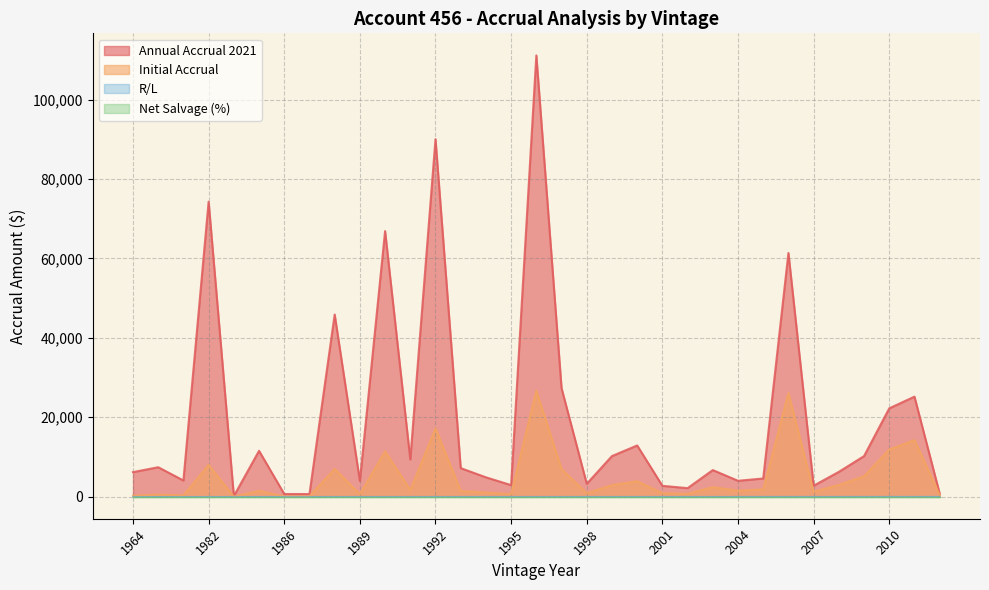

Reading left to right, extract all data points from this chart.

R/L: 1964=0.8	1975=3.5	1976=3.8	1982=6.1	1984=7.2	1985=7.7	1986=8.4	1987=9.0	1988=9.7	1989=10.4	1990=11.1	1991=11.8	1992=12.5	1993=13.3	1994=14.1	1995=14.9	1996=15.7	1997=16.5	1998=17.4	1999=18.2	2000=19.1	2001=20.0	2002=20.9	2003=21.9	2004=22.8	2005=23.7	2006=24.7	2007=25.6	2008=26.6	2009=27.6	2010=28.6	2011=29.6	2012=30.5
Annual Accrual 2021: 1964=6184.6	1975=7417.8	1976=4074.0	1982=74326.0	1984=148.4	1985=11552.2	1986=668.2	1987=658.1	1988=45884.8	1989=3960.2	1990=66908.3	1991=9386.4	1992=90052.2	1993=7189.2	1994=4876.4	1995=2910.3	1996=111164.5	1997=27324.8	1998=3238.2	1999=10229.0	2000=12905.3	2001=2732.4	2002=2148.6	2003=6700.7	2004=4003.1	2005=4582.8	2006=61388.7	2007=2761.2	2008=6254.2	2009=10225.5	2010=22254.2	2011=25200.5	2012=777.8
Initial Accrual: 1964=239.5	1975=537.9	1976=312.8	1982=8035.2	1984=18.0	1985=1482.0	1986=90.8	1987=94.6	1988=6984.9	1989=638.2	1990=11416.1	1991=1695.5	1992=17221.9	1993=1455.6	1994=1045.3	1995=660.5	1996=26708.1	1997=6950.4	1998=872.0	1999=2916.3	2000=3895.3	2001=873.1	2002=726.9	2003=2400.0	2004=1518.0	2005=1839.8	2006=26091.3	2007=1242.4	2008=2979.4	2009=5157.2	2010=11882.6	2011=14245.6	2012=465.5